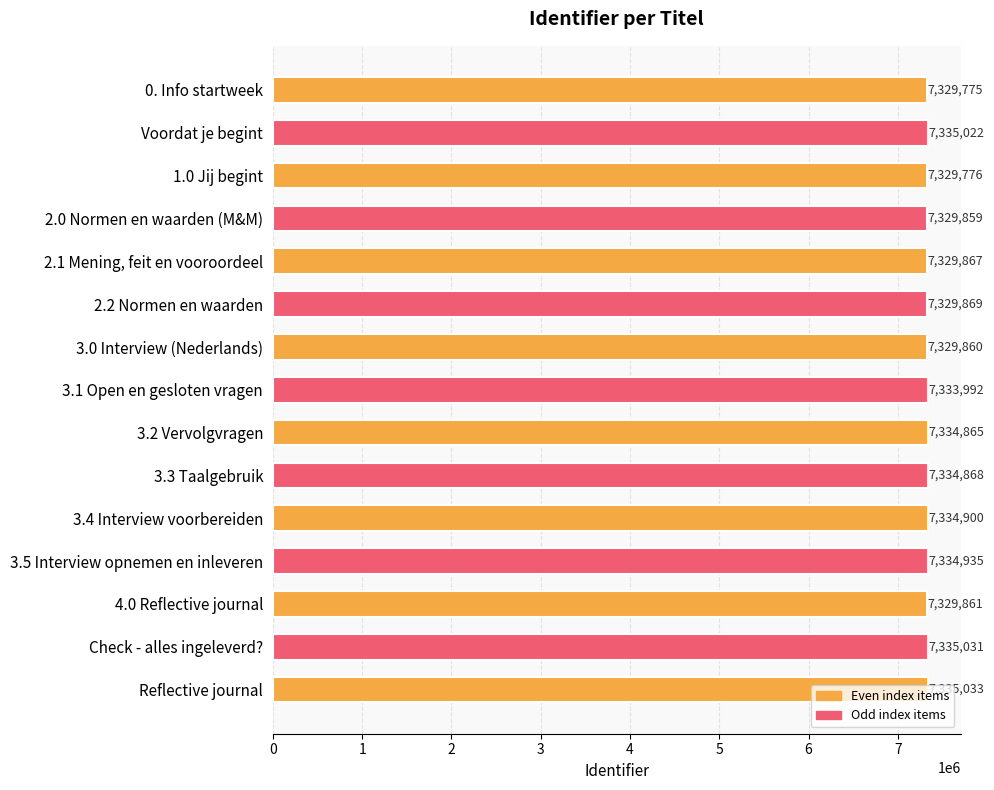

What is the average value?

7332501